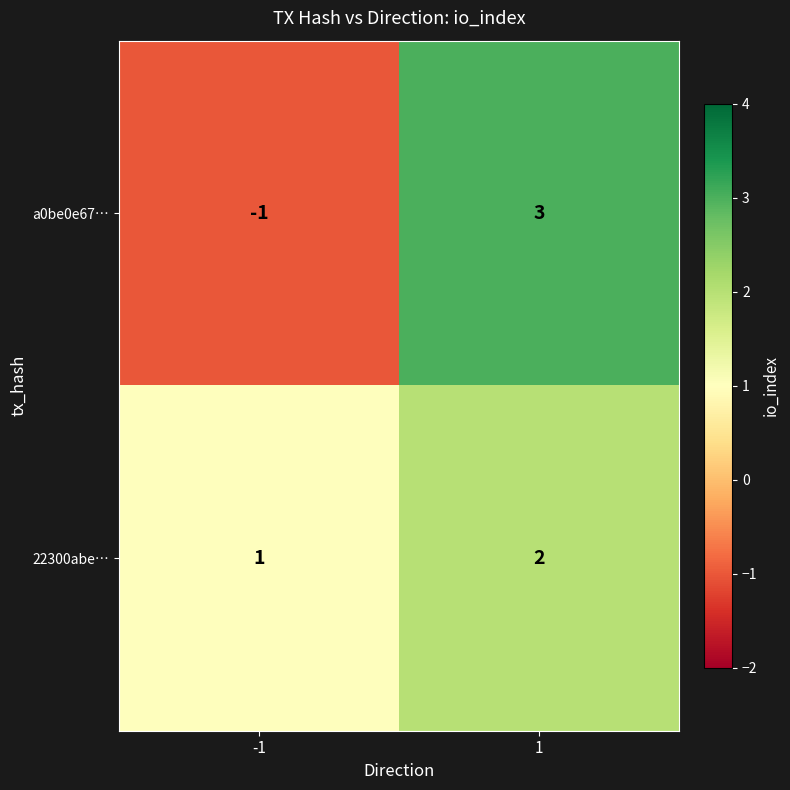

What is the difference between the a0be0e67… values at 1 and -1?

4